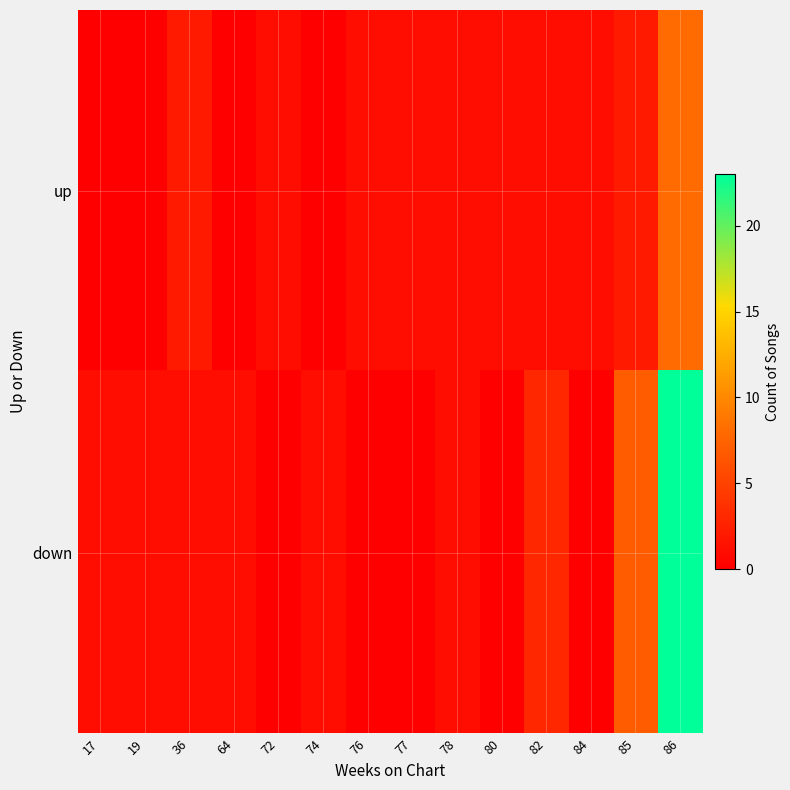

What is the total value across all series at 76?

1